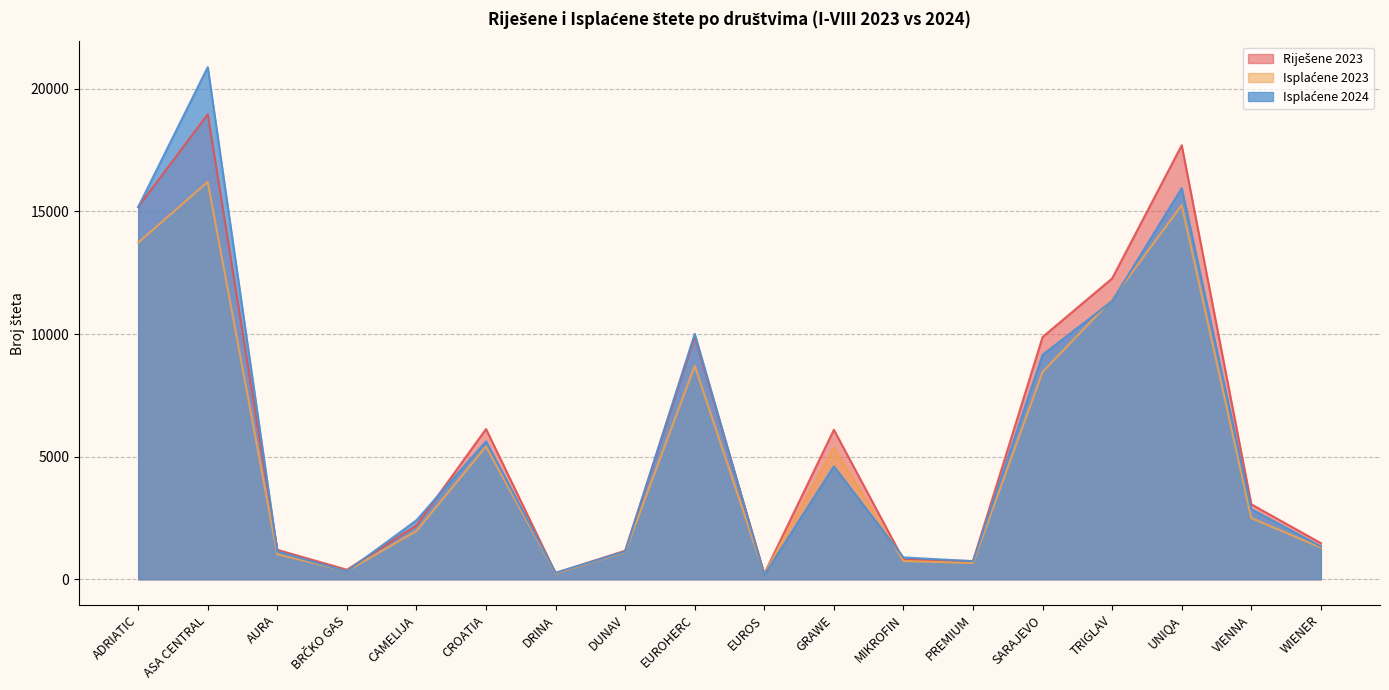

What is the total value across all series at ADRIATIC?

44083